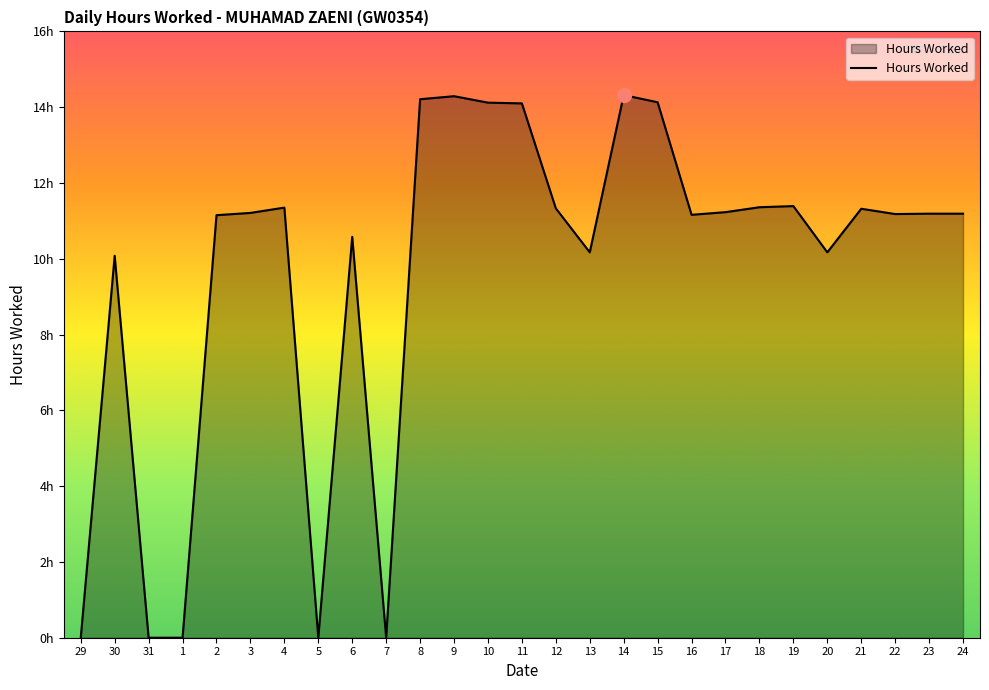

Does the chart display data point markers on the line(s)?

No